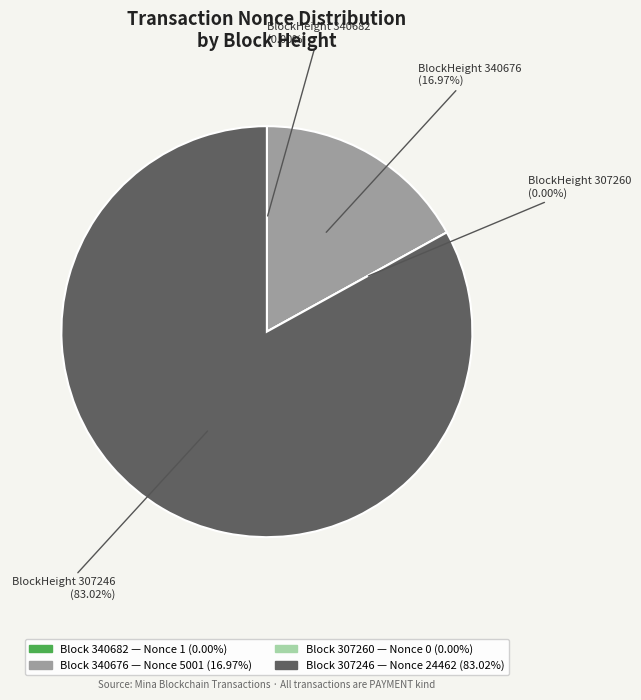

What is the total percentage of 307260 and 307246?

83.0%